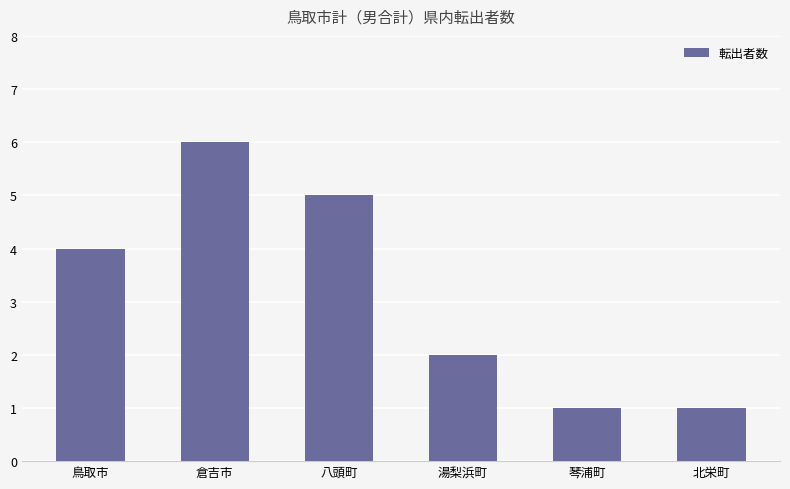

How many data points does each series have?

6